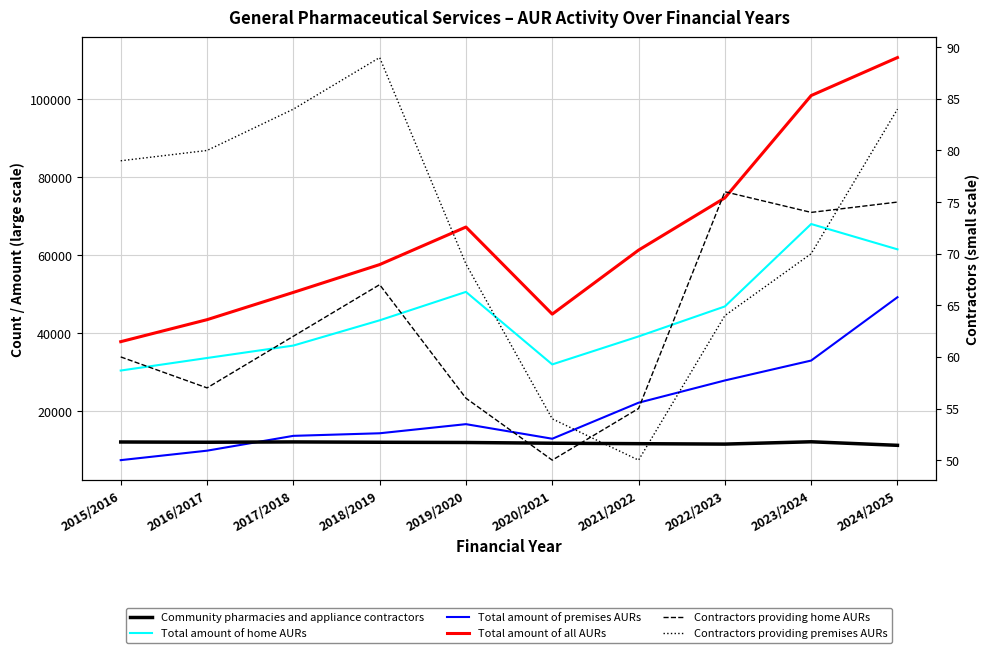

Read the Community pharmacies and appliance contractors value at 2019/2020, to the nearest 10.

11940